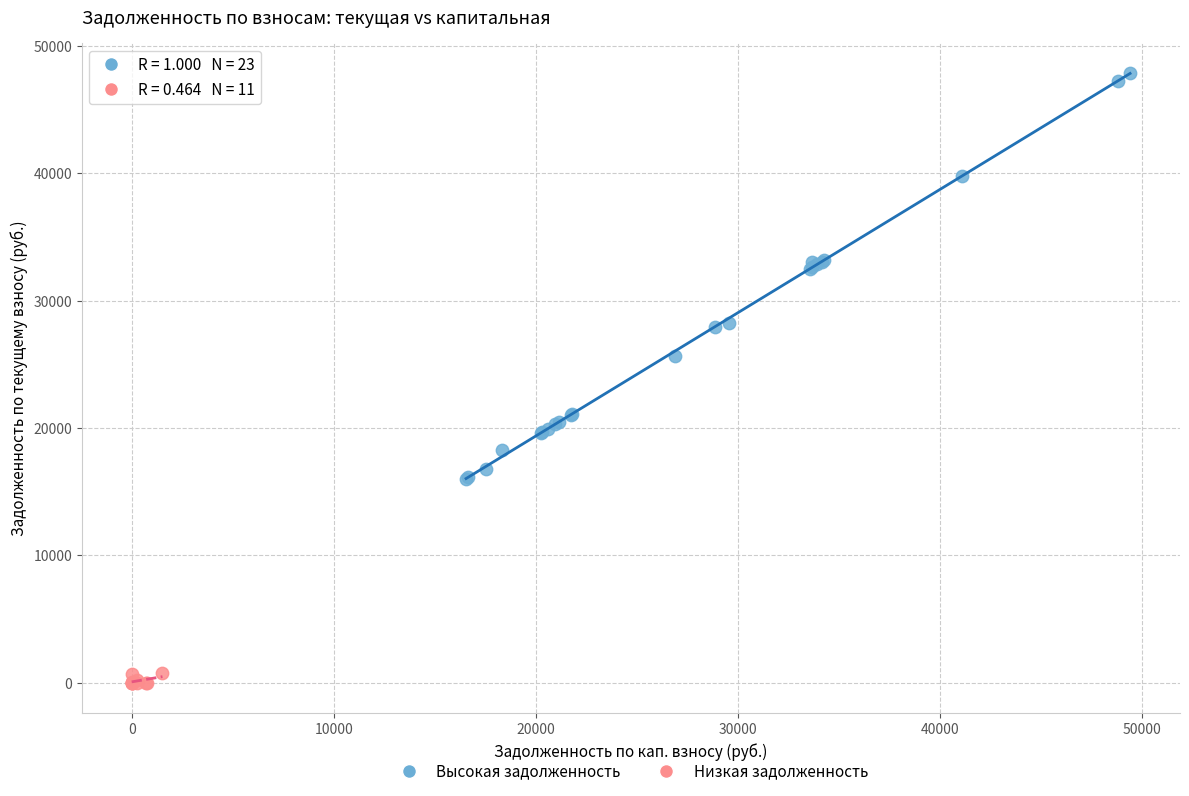

Which series contains the lowest Y value?

Низкая задолженность